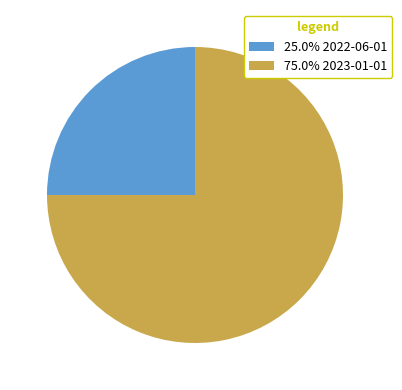

How many segments does this pie chart have?

2